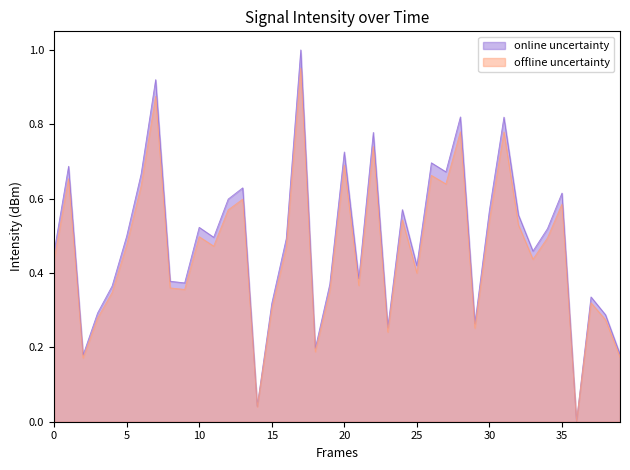

How many times do offline uncertainty and online uncertainty cross each other?

2